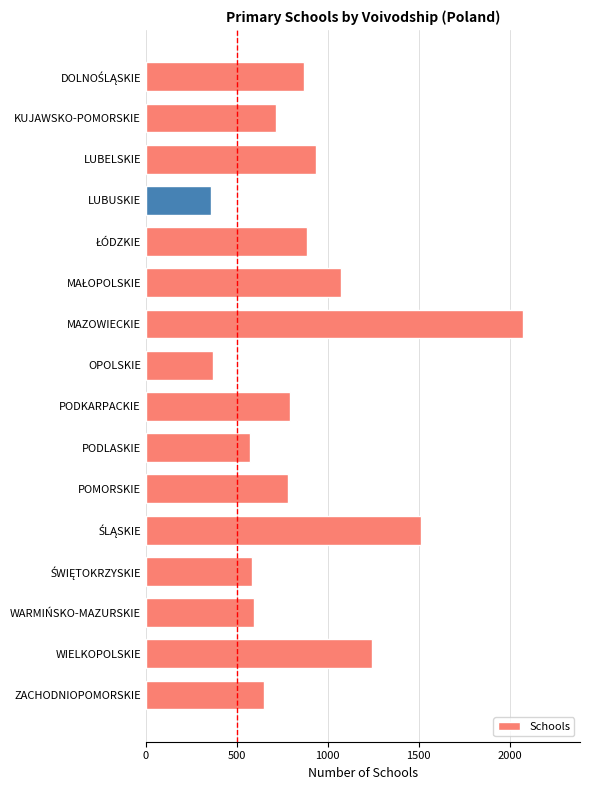

What is the change in value from OPOLSKIE to POMORSKIE?

+413